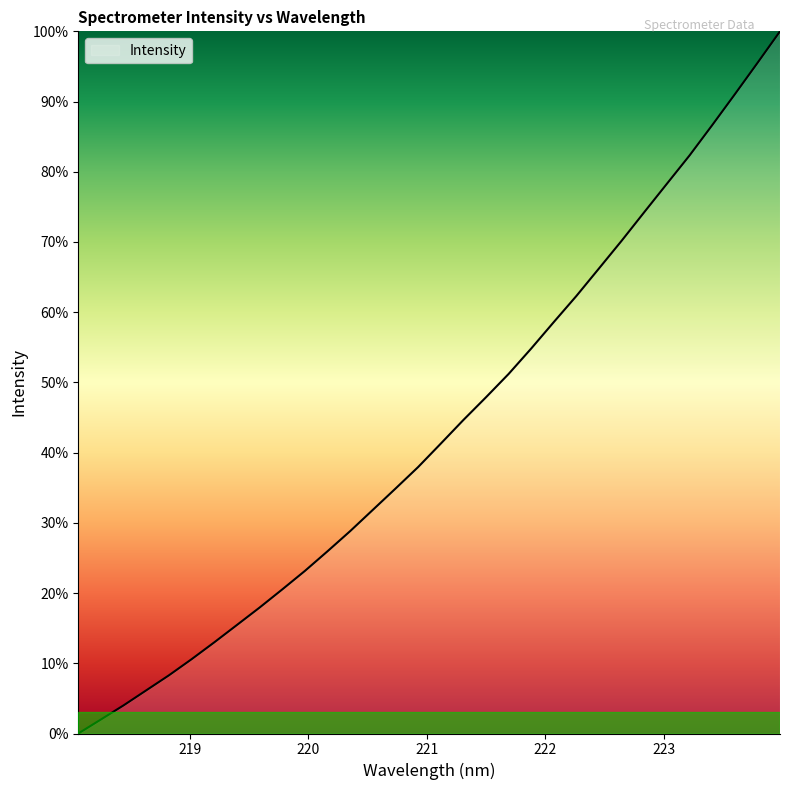

What is the difference between the maximum and minimum values?

100.0